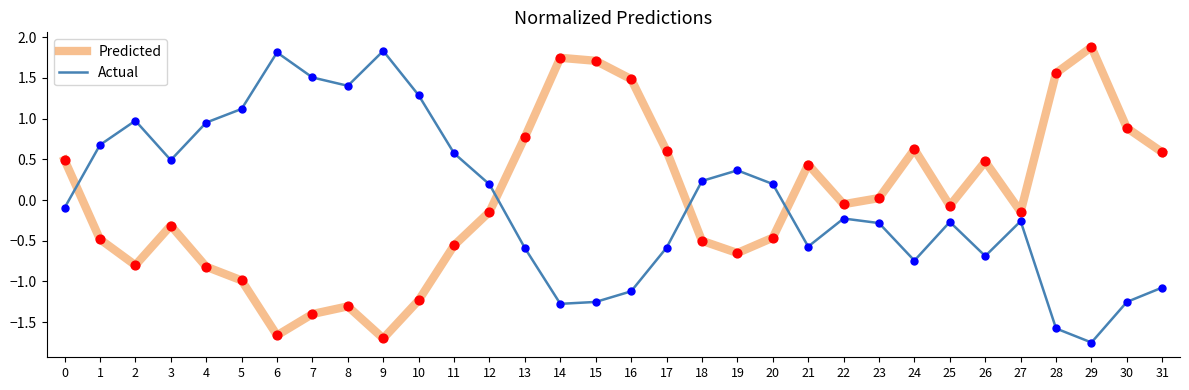

What is the total value across all series at 4?

0.1